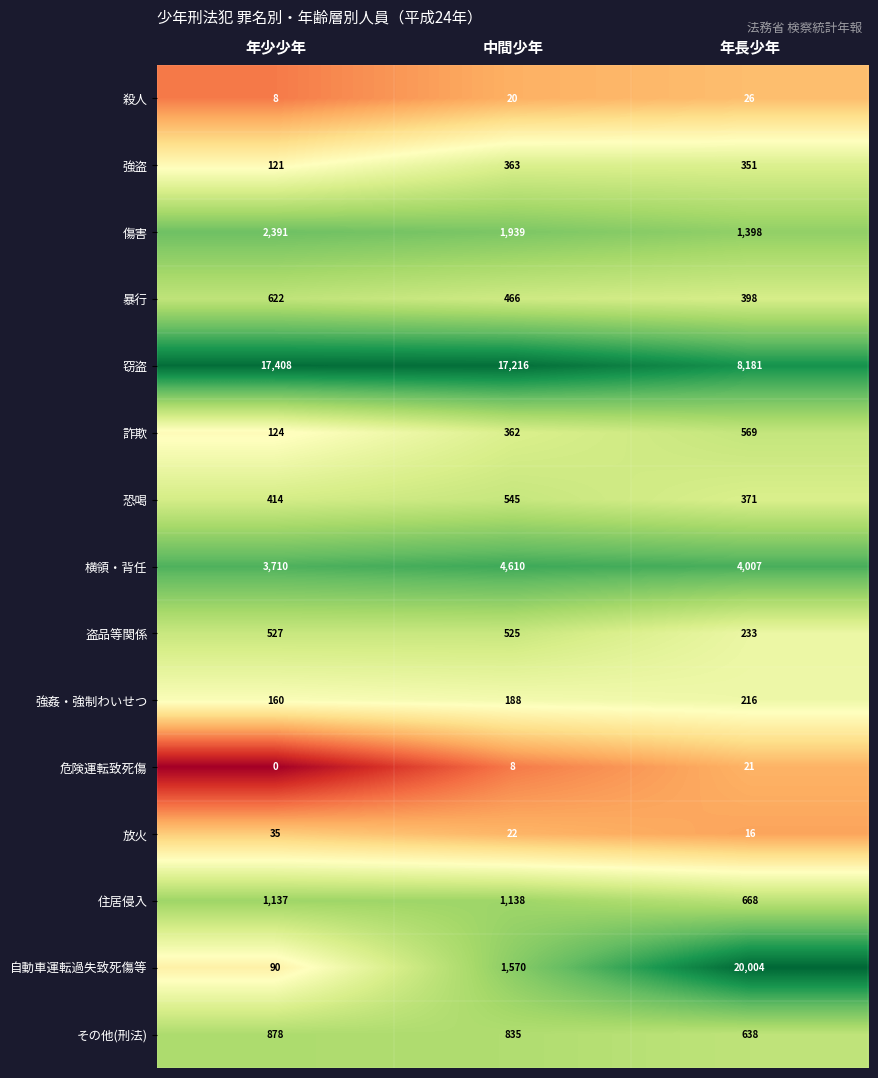

What is the difference between the maximum and minimum values in the 窃盗 series?

9227